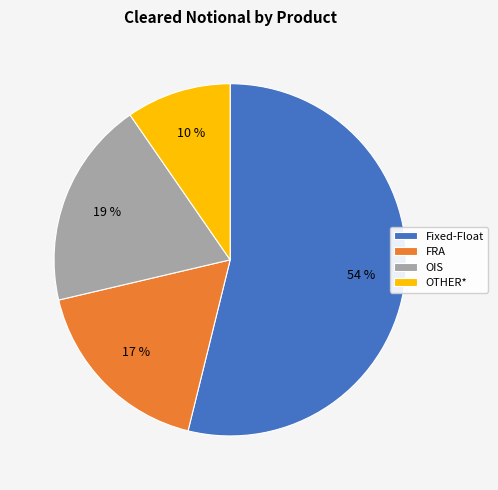

Is Fixed-Float the majority of the pie?

Yes